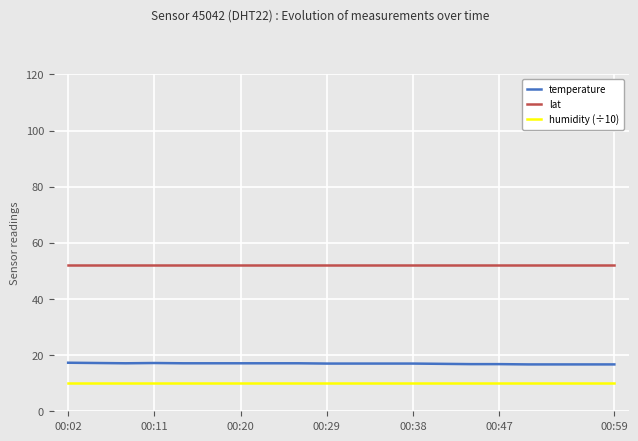

True or false: lat and temperature cross at least once.

False